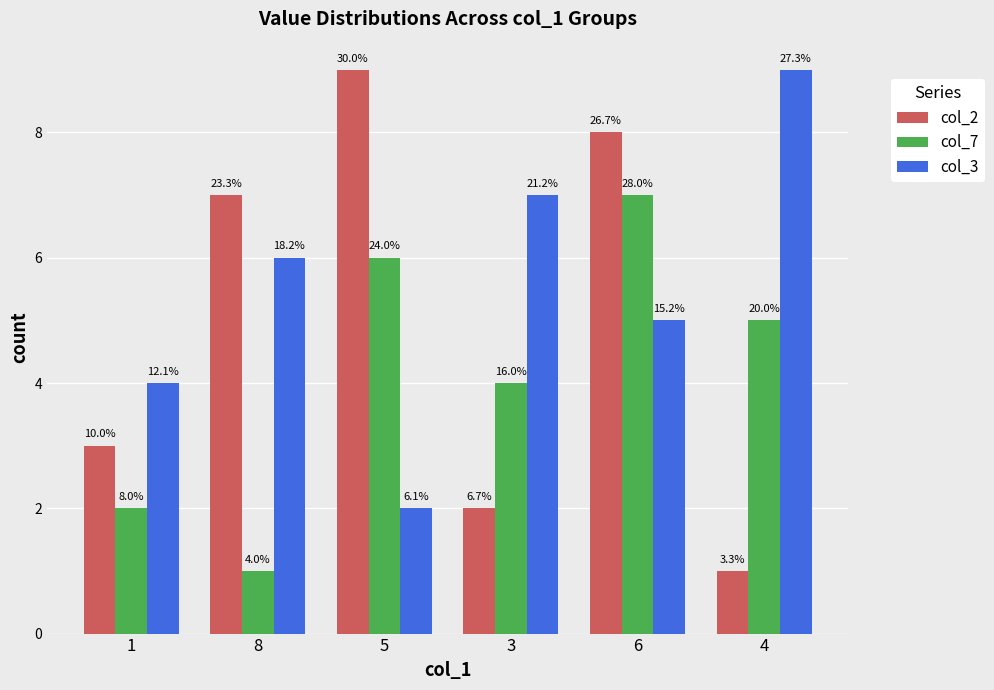

Where is col_3 nearest to the value 5?

6